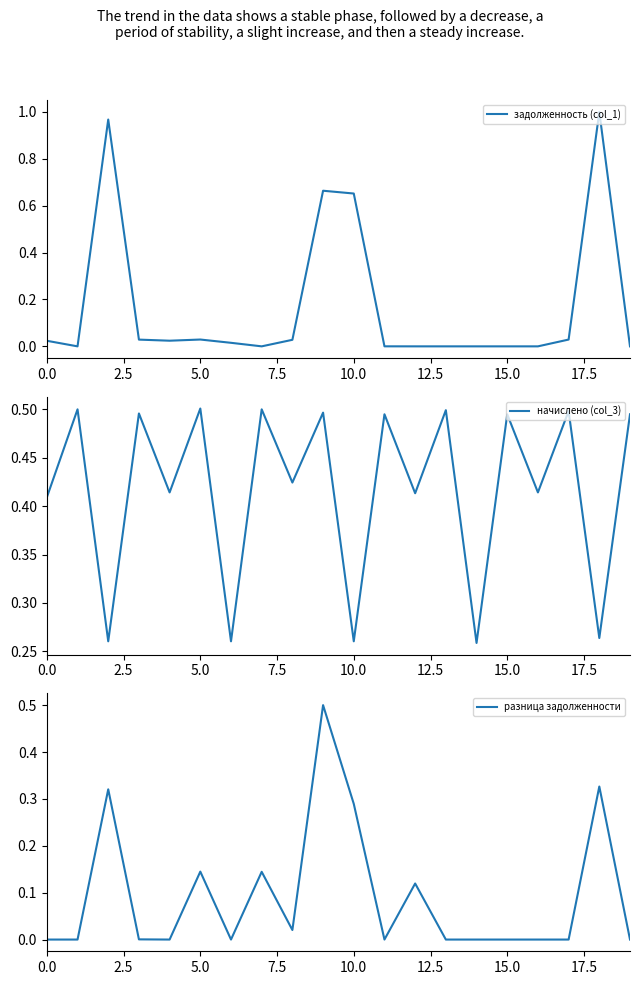

Is it true that разница задолженности equals 0.2 at 17.5?

False